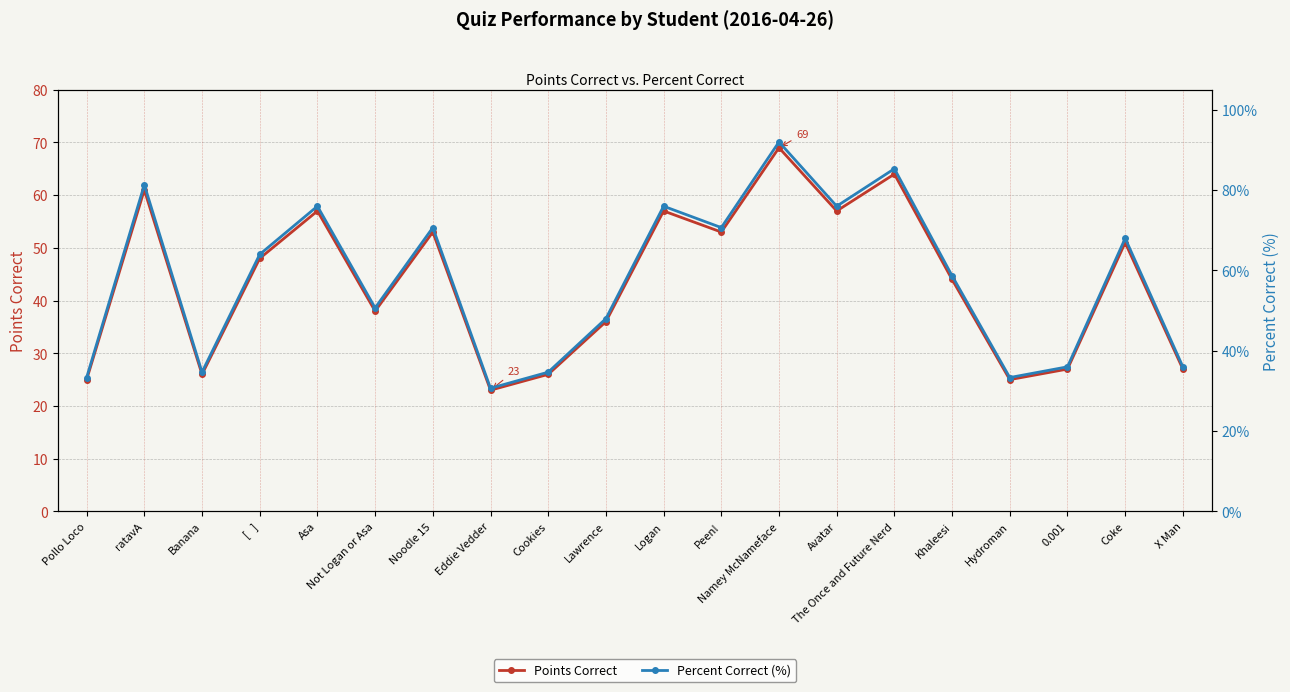

Is it true that Percent Correct (%) equals 56.4 at Cookies?

False